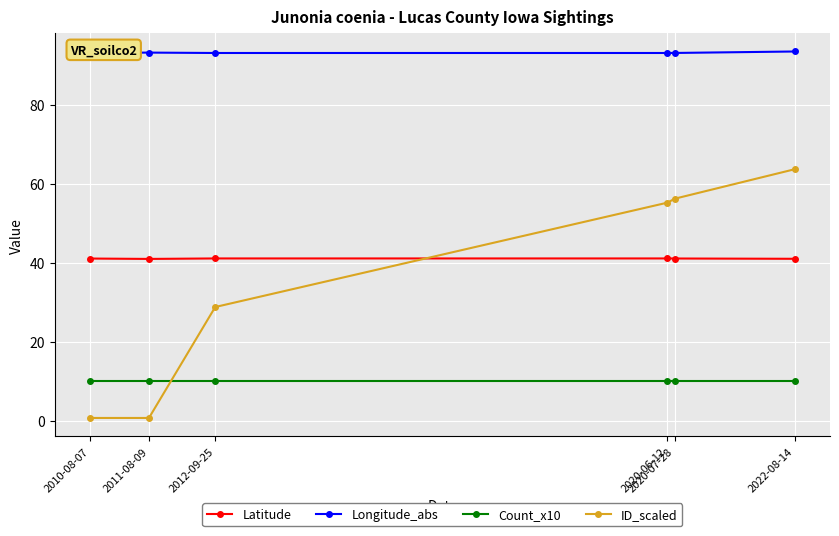

Rank the series by their maximum value, from lowest to highest.

Count_x10, Latitude, ID_scaled, Longitude_abs